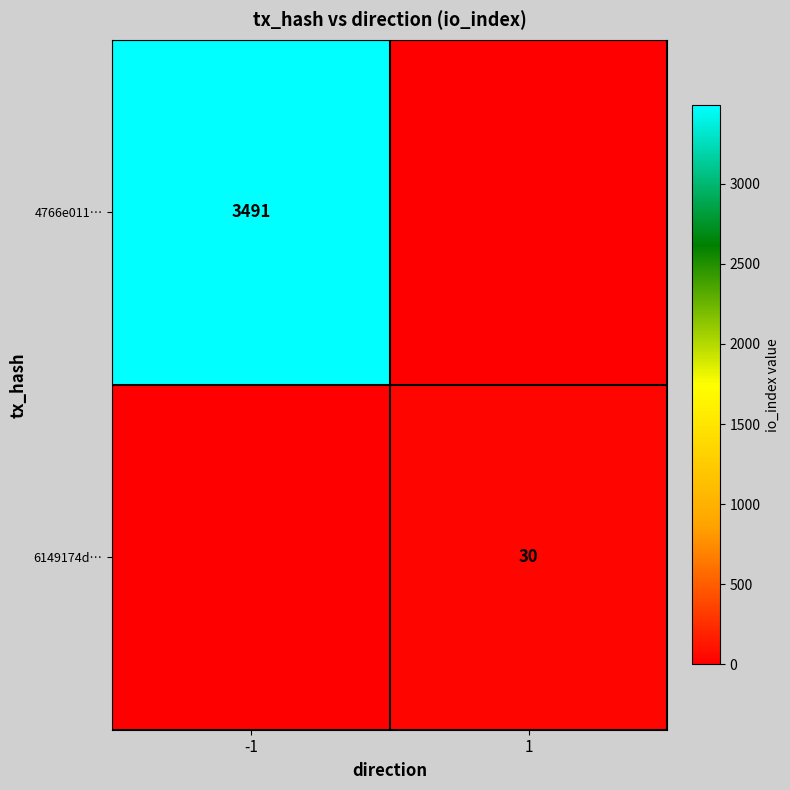

Is the value of 6149174d… at 1 greater than the value of 4766e011… at -1?

No